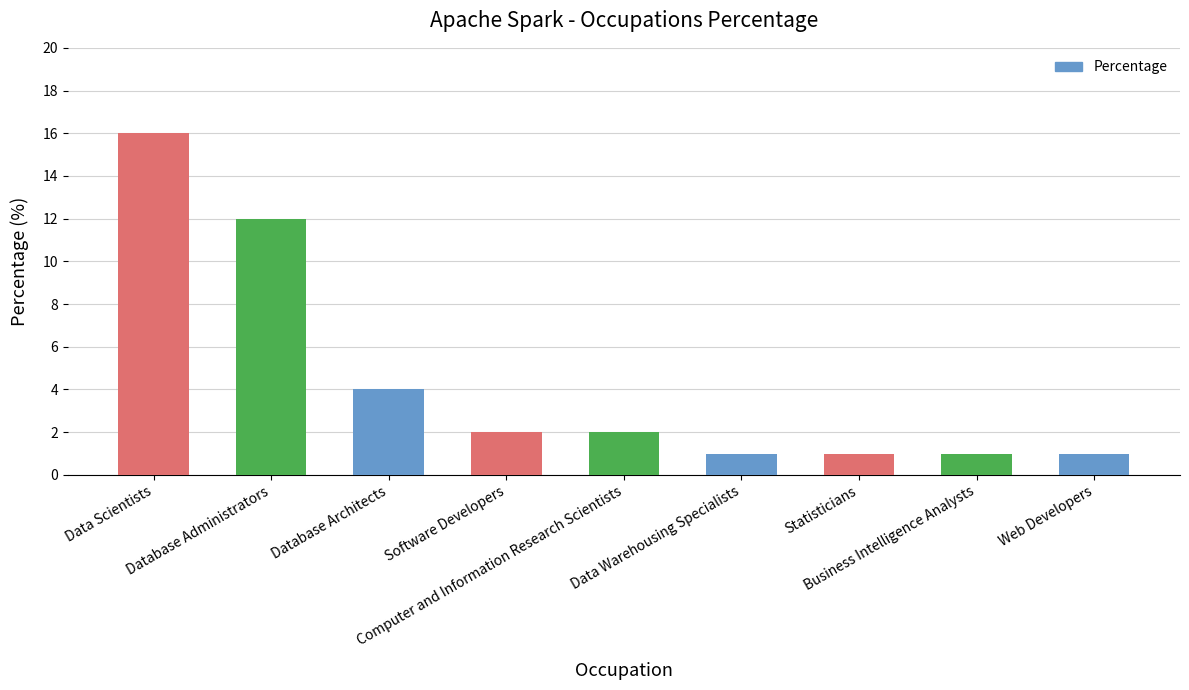

Reading right to left, transcribe all the data shown in this chart.

Web Developers=1	Business Intelligence Analysts=1	Statisticians=1	Data Warehousing Specialists=1	Computer and Information Research Scientists=2	Software Developers=2	Database Architects=4	Database Administrators=12	Data Scientists=16